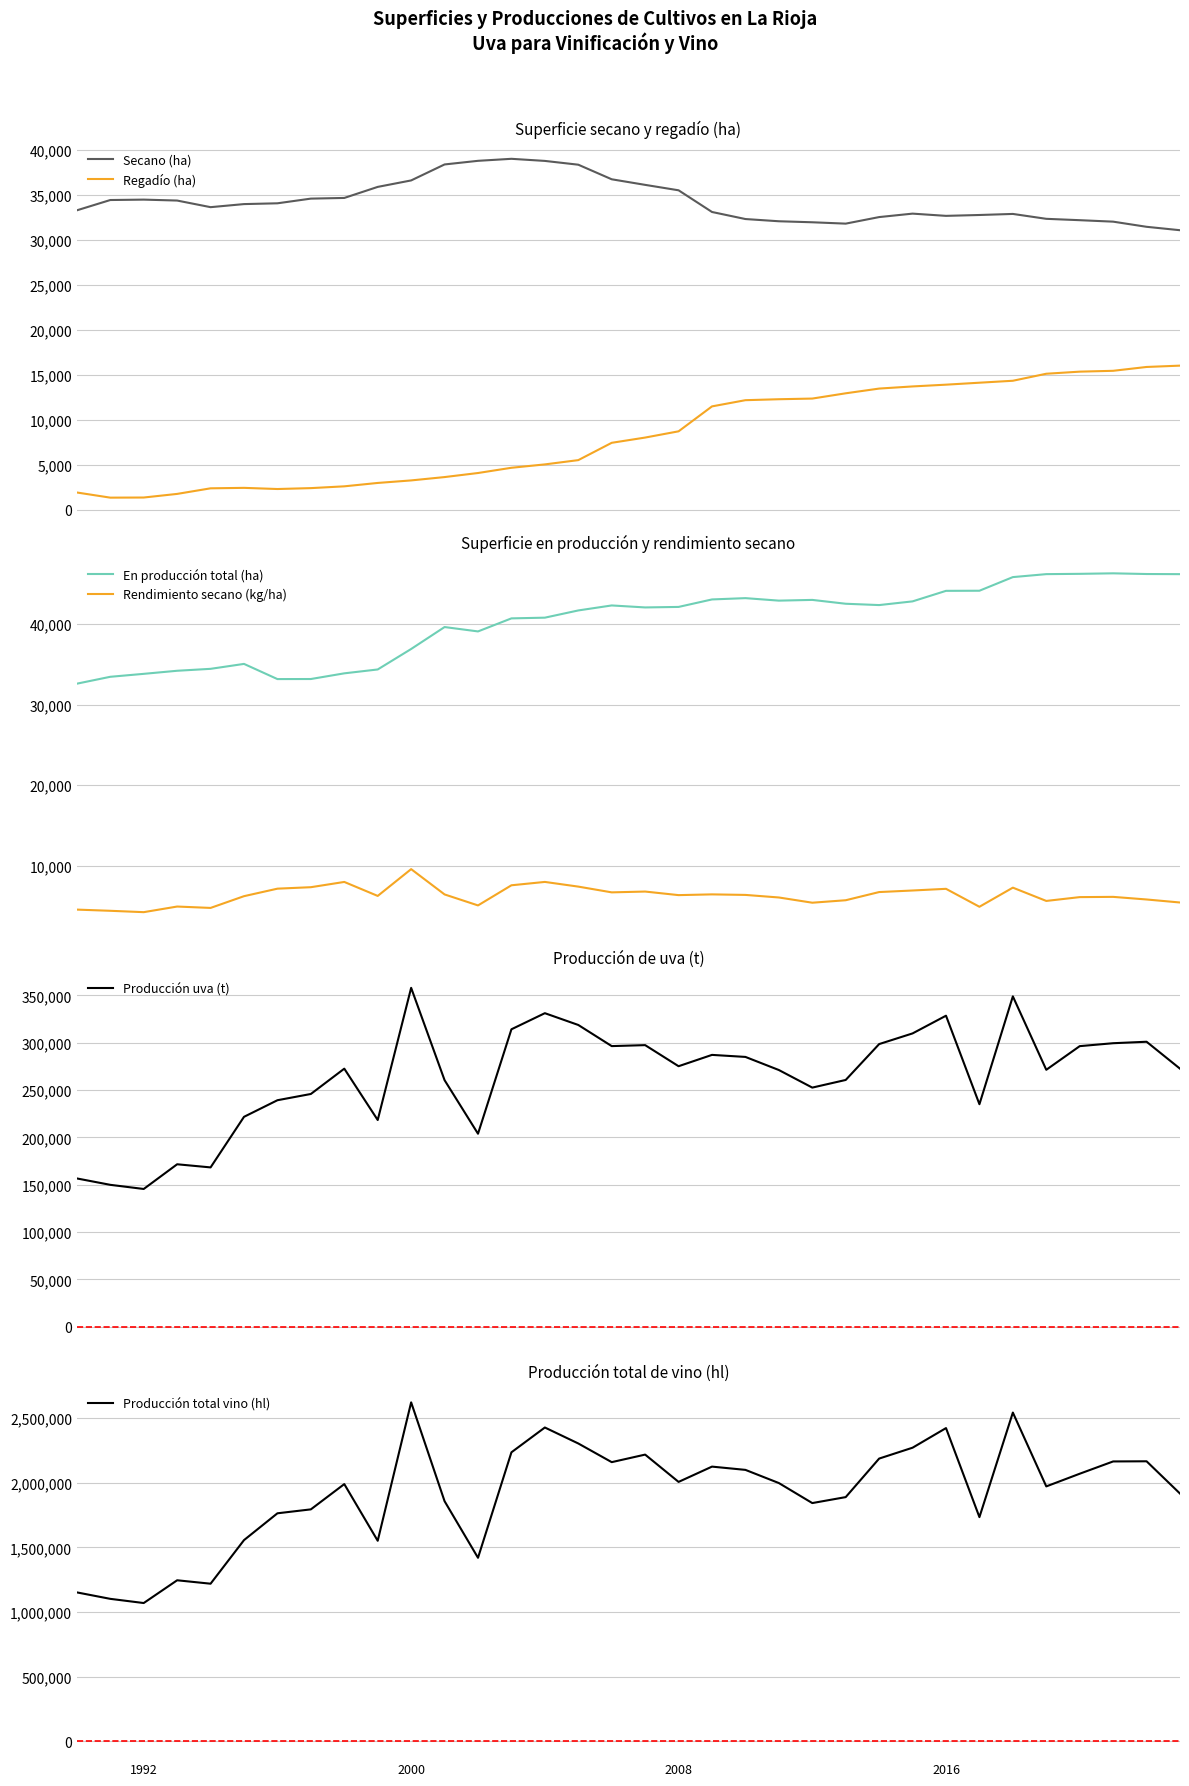

What is the total value across all series at 23?

2242465